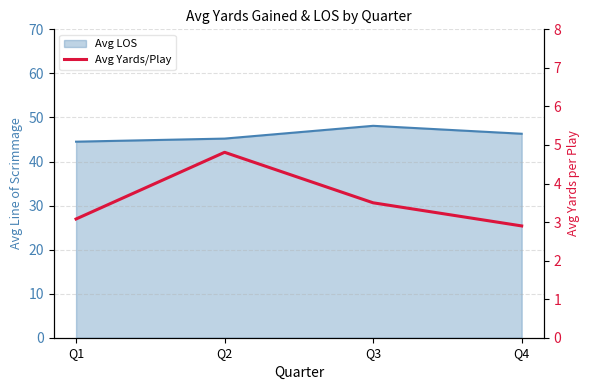

Reading left to right, what are all the values shown in this chart?

Q1=3.1	Q2=4.8	Q3=3.5	Q4=2.9